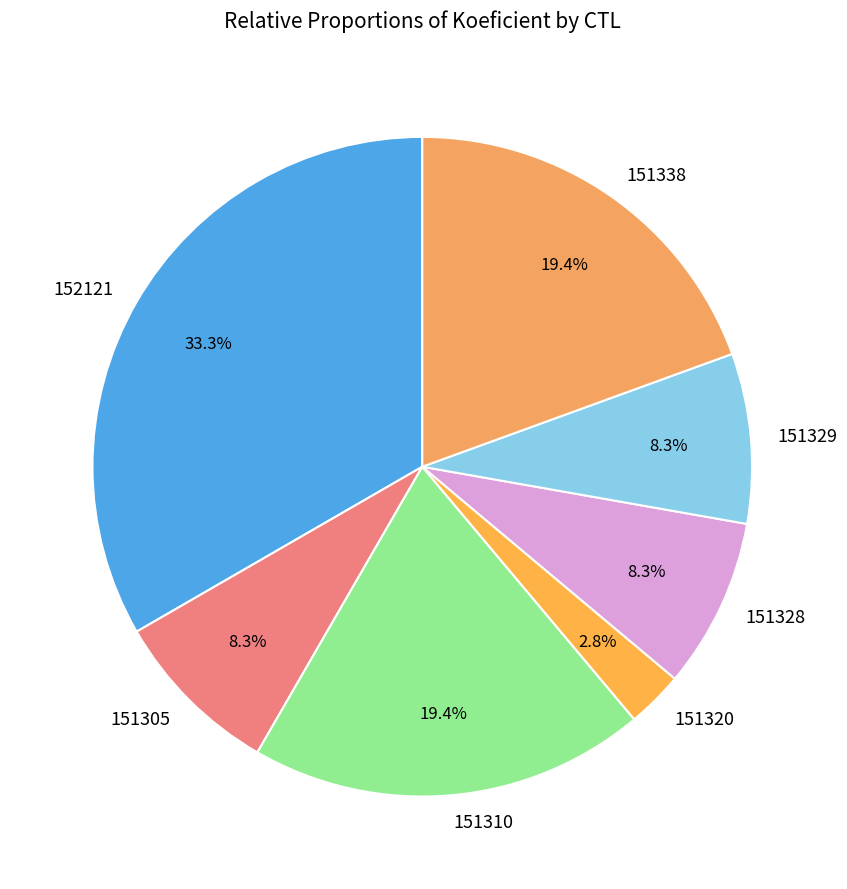

To the nearest percent, what portion does 151320 represent?

3%